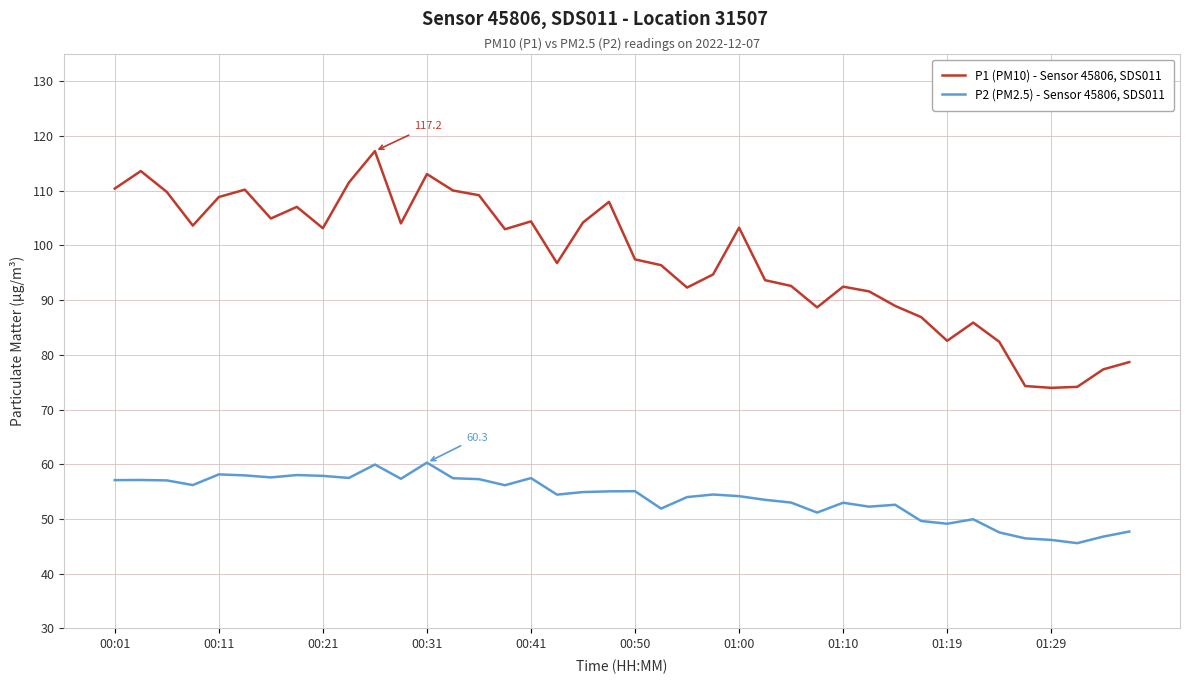

True or false: P1 (PM10) - Sensor 45806, SDS011 and P2 (PM2.5) - Sensor 45806, SDS011 cross at least once.

False